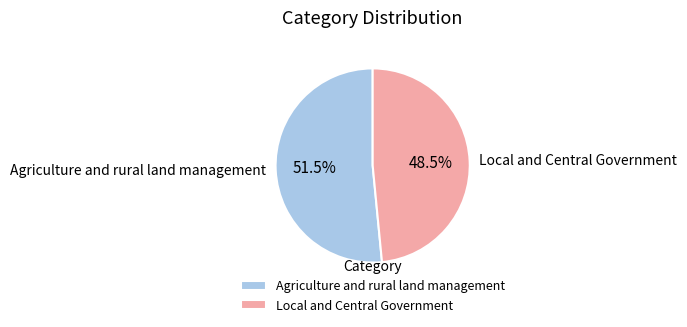

Rank the categories by value from highest to lowest.

Agriculture and rural land management, Local and Central Government